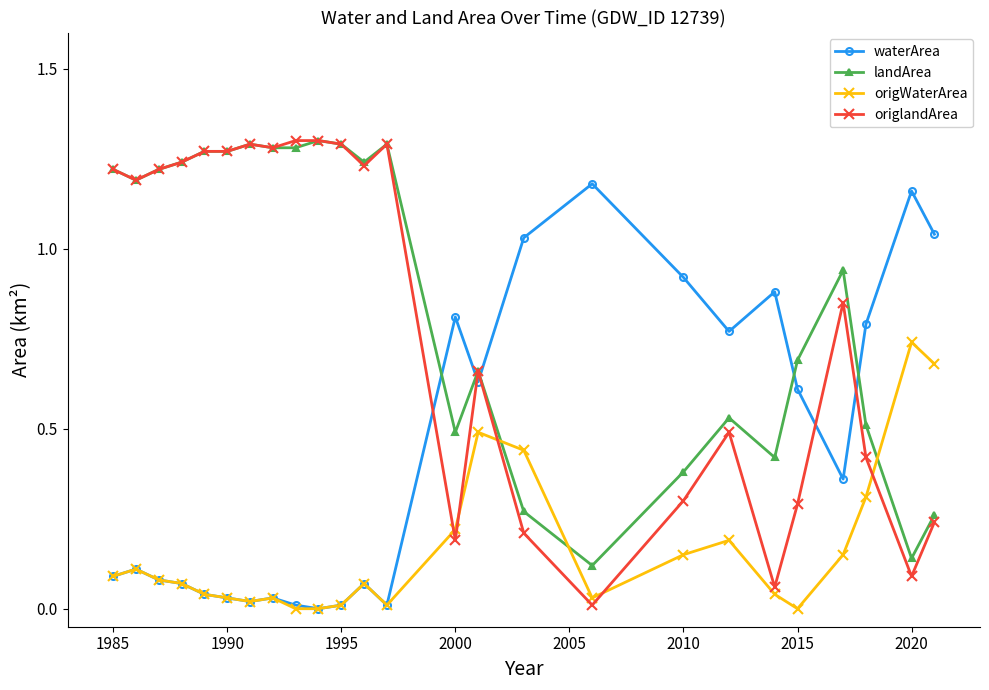

True or false: landArea has more than 1 interior local peaks.

True